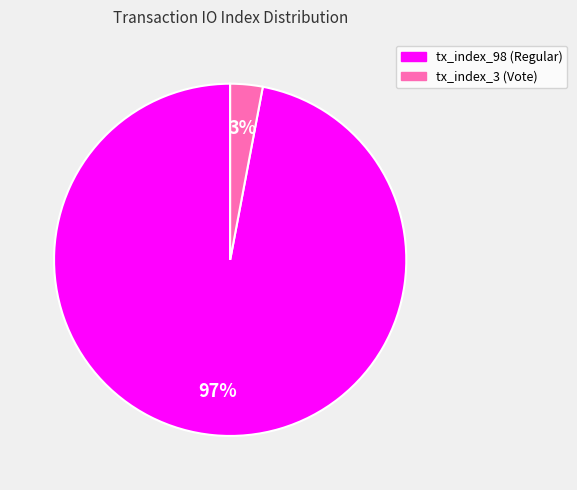

Between tx_index_3 (Vote) and tx_index_98 (Regular), which is larger?

tx_index_98 (Regular)